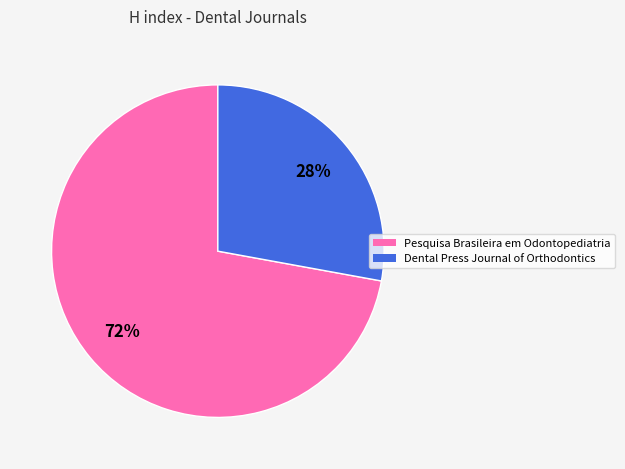

Does any single category account for the majority?

Yes